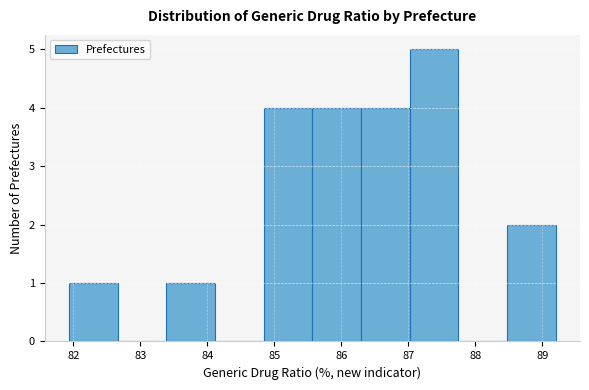

Over which range of the x-axis is the bar tallest?

87.0 to 87.7